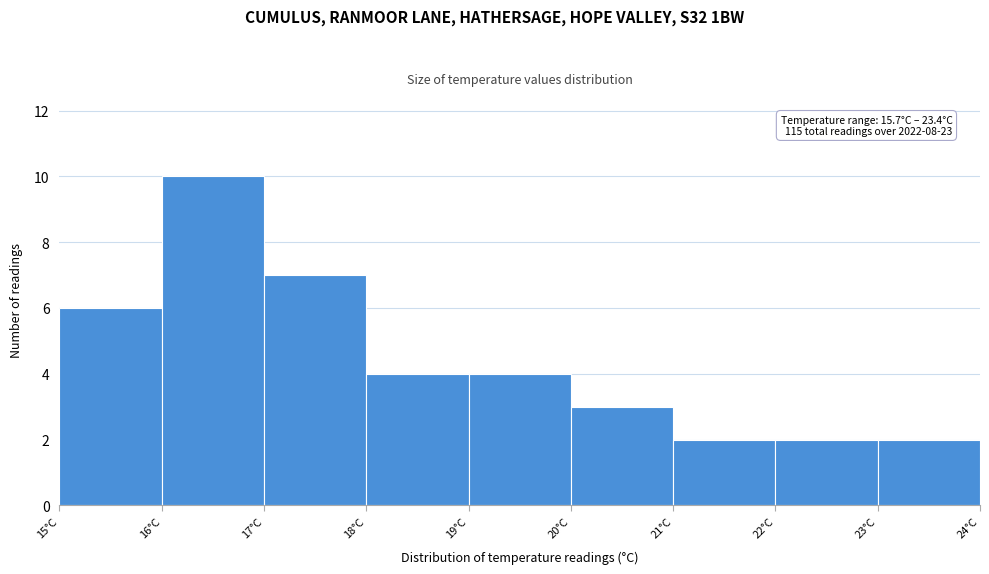

Over which range of the x-axis is the bar tallest?

16 to 17